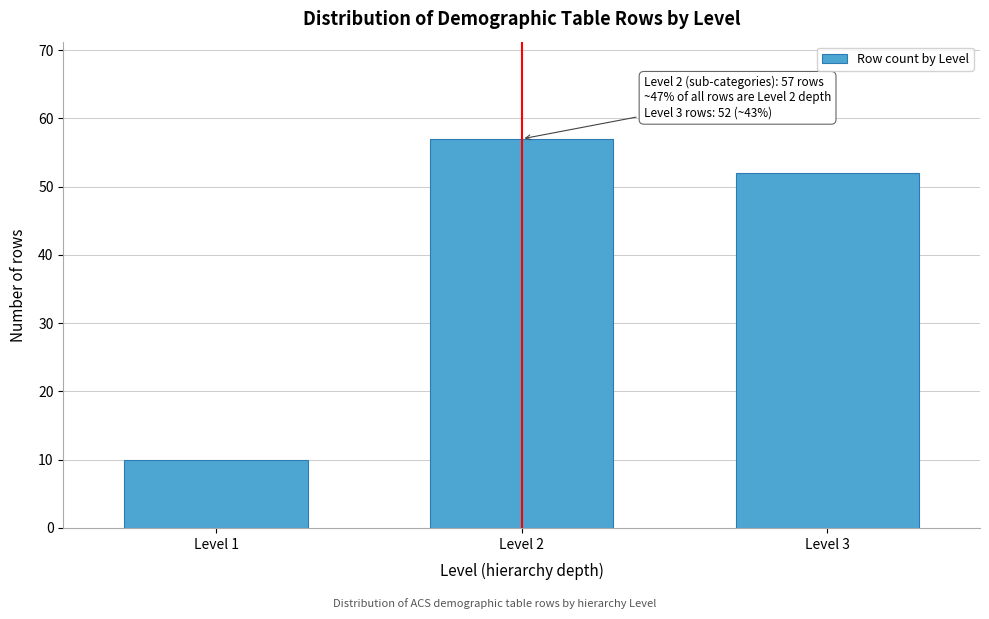

Reading right to left, what are all the values shown in this chart?

Level 3=52	Level 2=57	Level 1=10